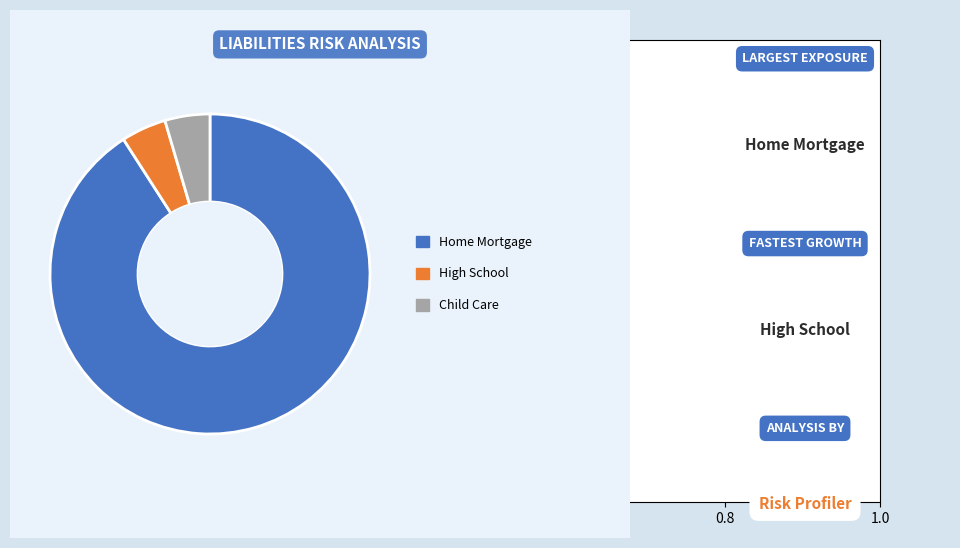

Is there a majority slice in this chart?

Yes